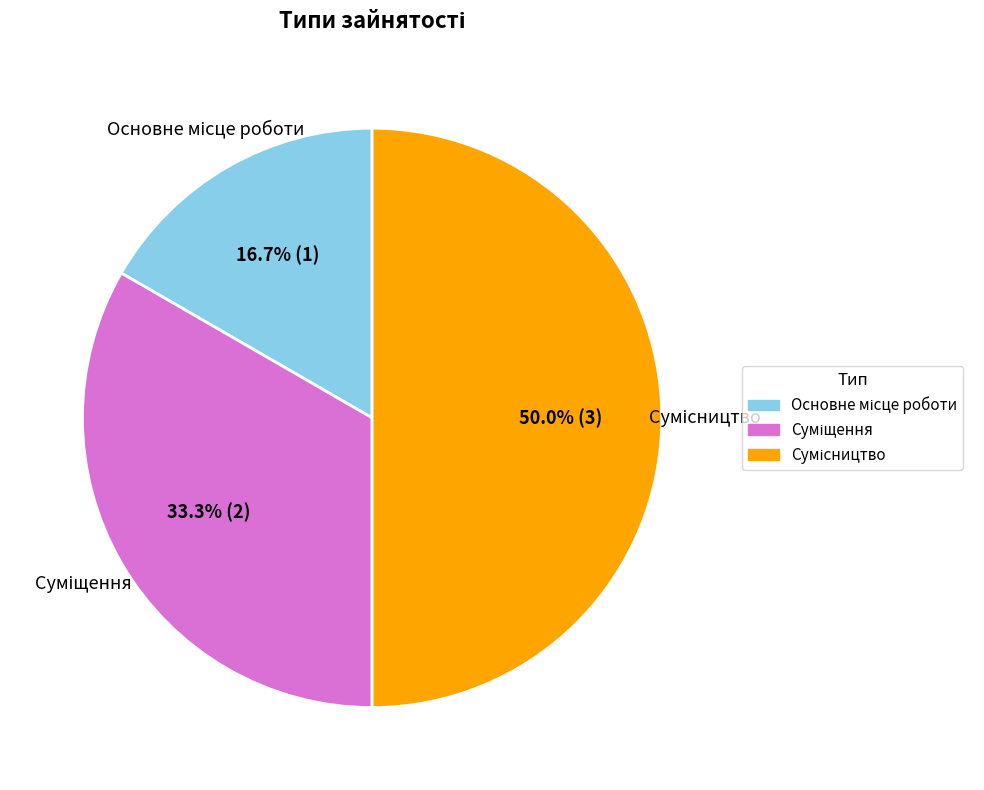

True or false: Суміщення accounts for 24% of the total.

False